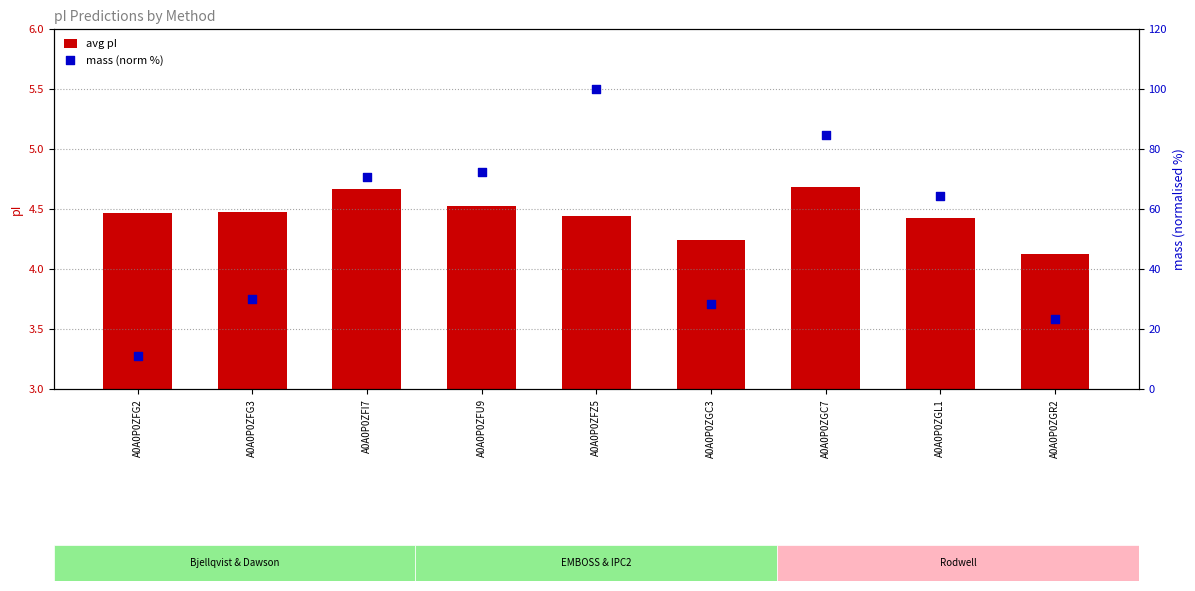

Which series has the largest total across all categories?

mass (norm %)